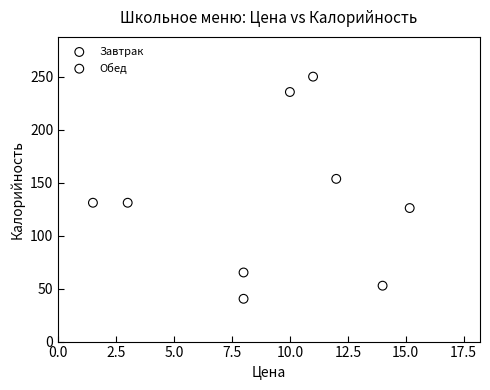

Which series reaches the maximum Y coordinate?

Завтрак